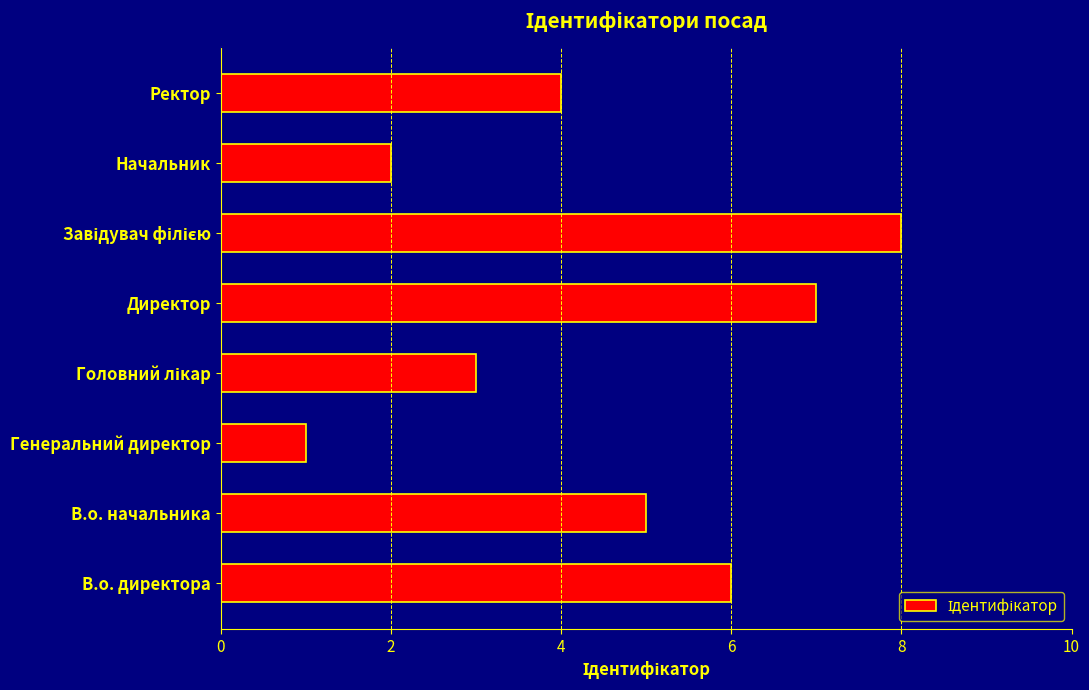

The value at В.о. начальника is 5. True or false?

True